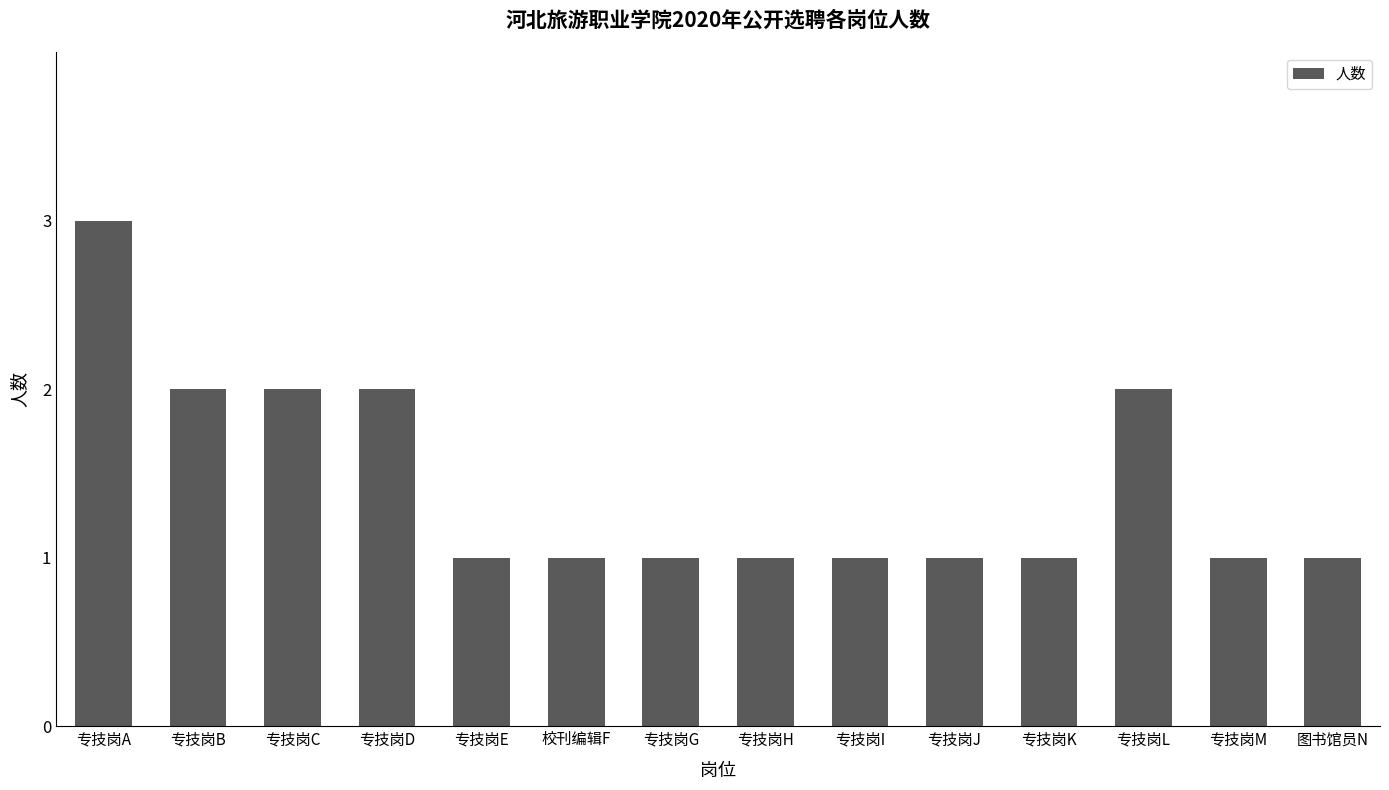

What is the minimum value shown in the chart?

1